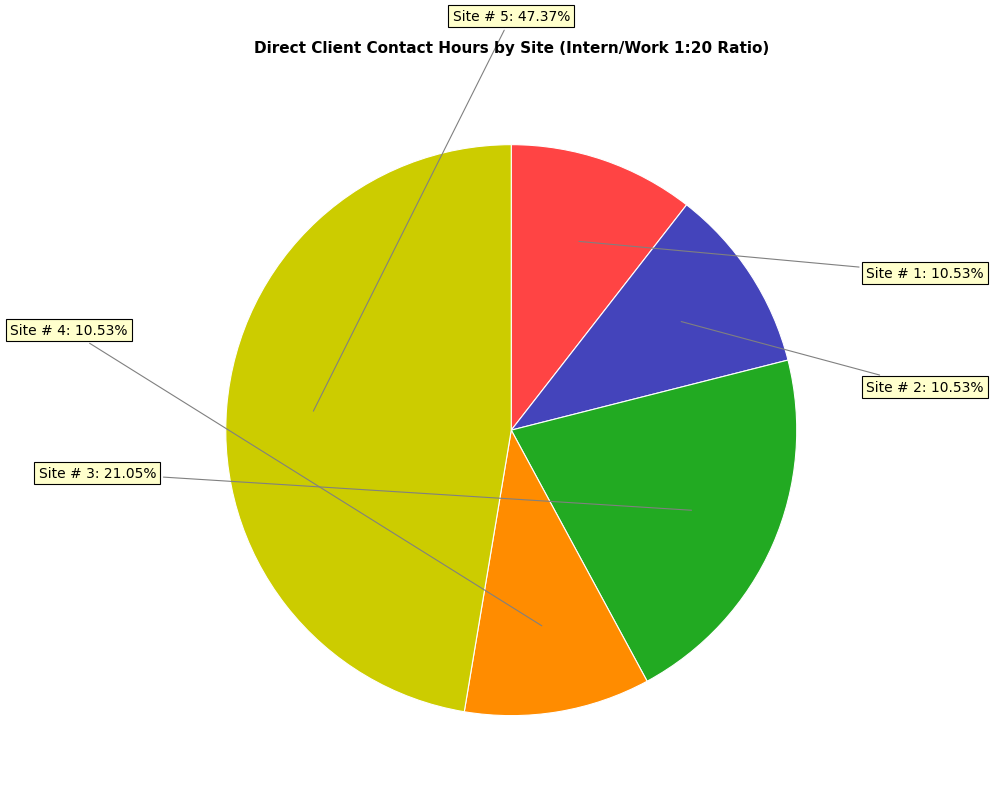

Is there a majority slice in this chart?

No